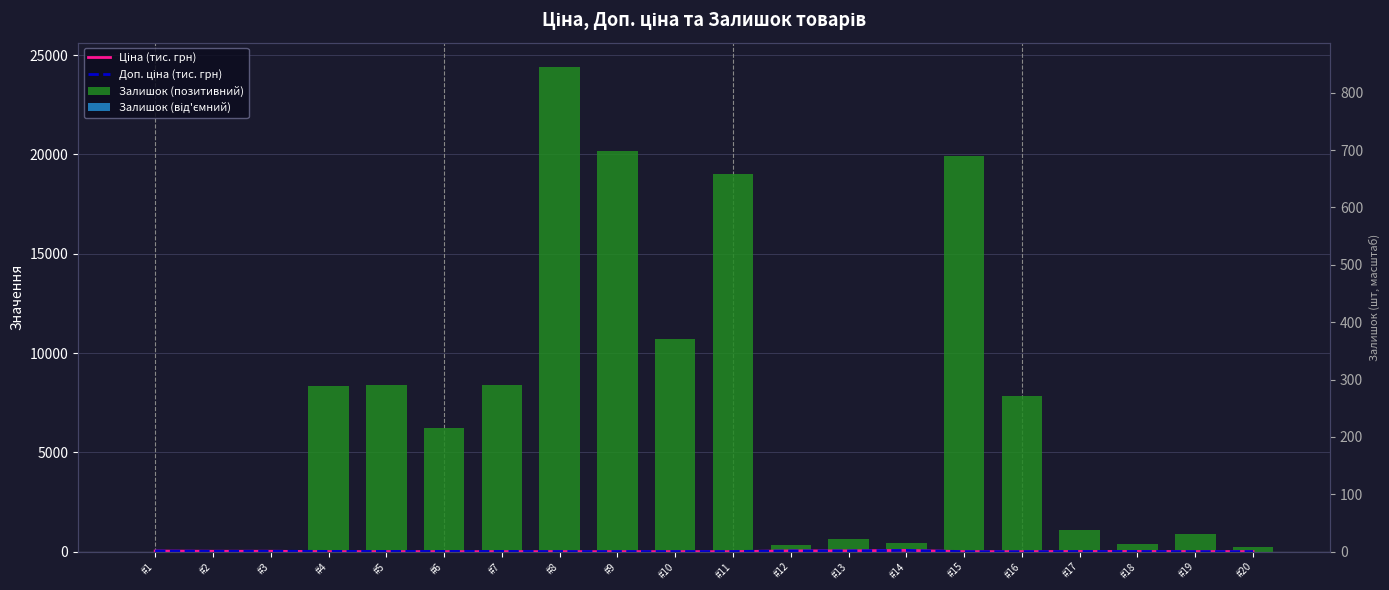

Reading right to left, extract all data points from this chart.

Ціна (тис. грн): 3.1	3.1	7.5	7.5	0.6	0.6	61.0	37.3	37.3	0.1	0.1	0.1	0.1	0.1	0.1	0.1	0.1	18.7	18.7	30.5
Доп. ціна (тис. грн): 3.1	3.1	7.5	7.5	1.1	1.1	61.0	37.3	37.3	5.7	5.7	5.7	5.7	11.3	11.3	11.3	11.3	18.7	18.7	30.5
Залишок (позитивний): 231.1	895.5	375.5	1097.7	7857.4	19932.3	433.3	635.5	346.6	19007.9	10688.3	20163.4	24409.9	8377.4	6210.8	8377.4	8348.5	0.0	0.0	0.0